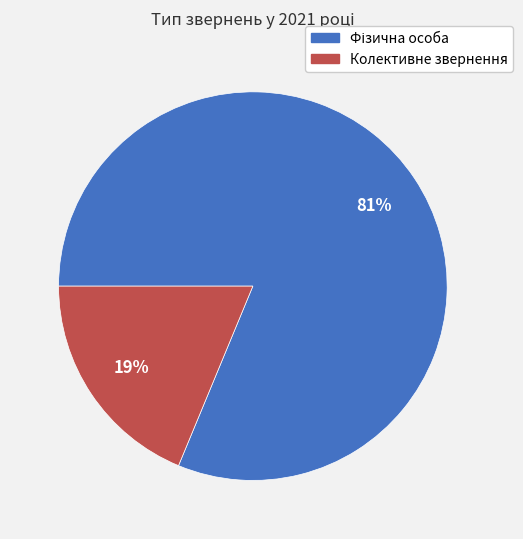

Is it true that Колективне звернення is 19% of the pie?

True